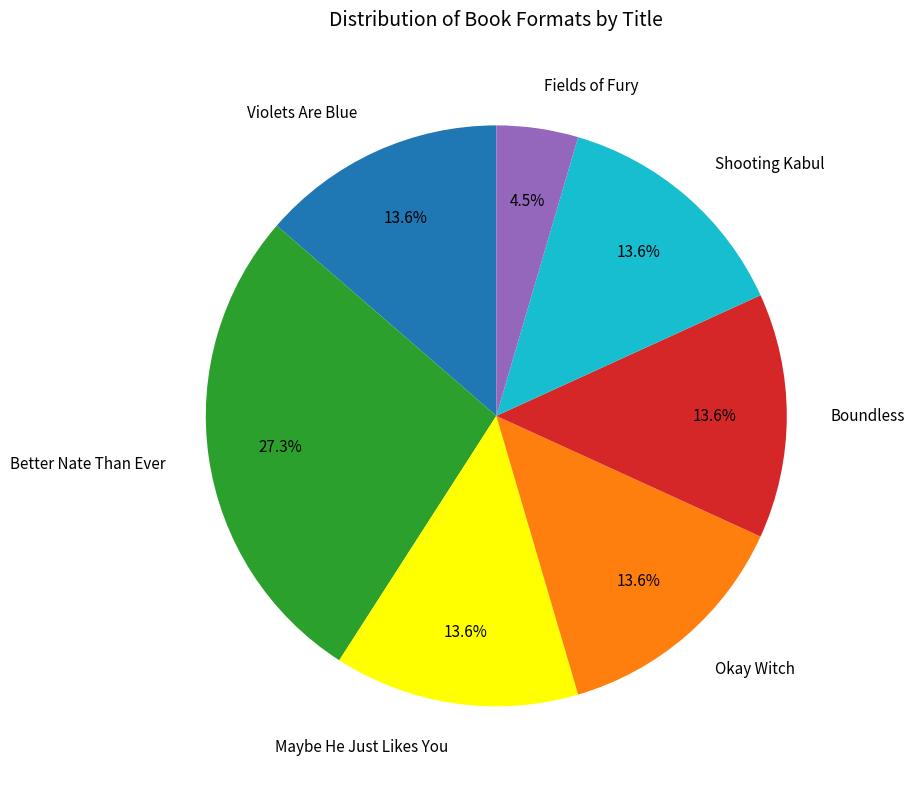

Does Fields of Fury represent more than half of the total?

No